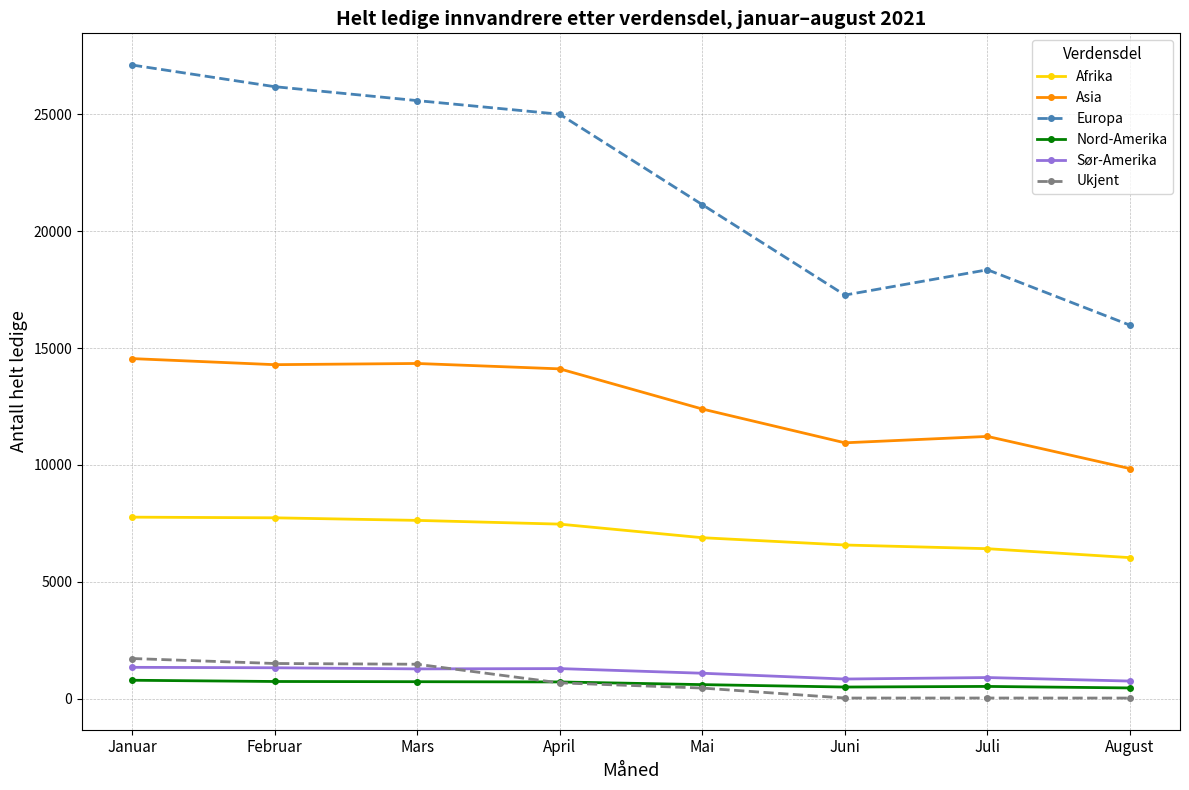

At how many categories does at least one series exceed 8708?

8